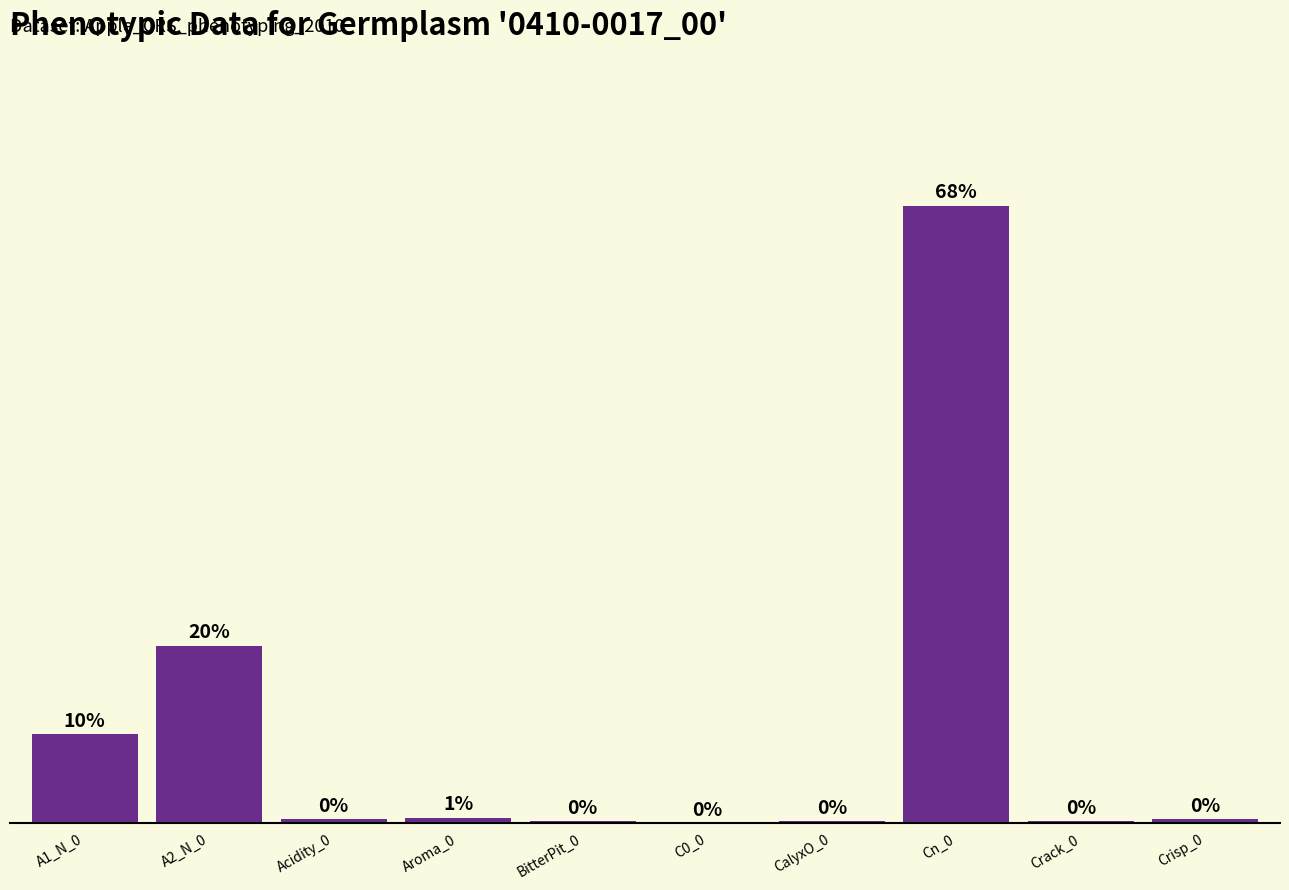

Are the bars horizontal?

No